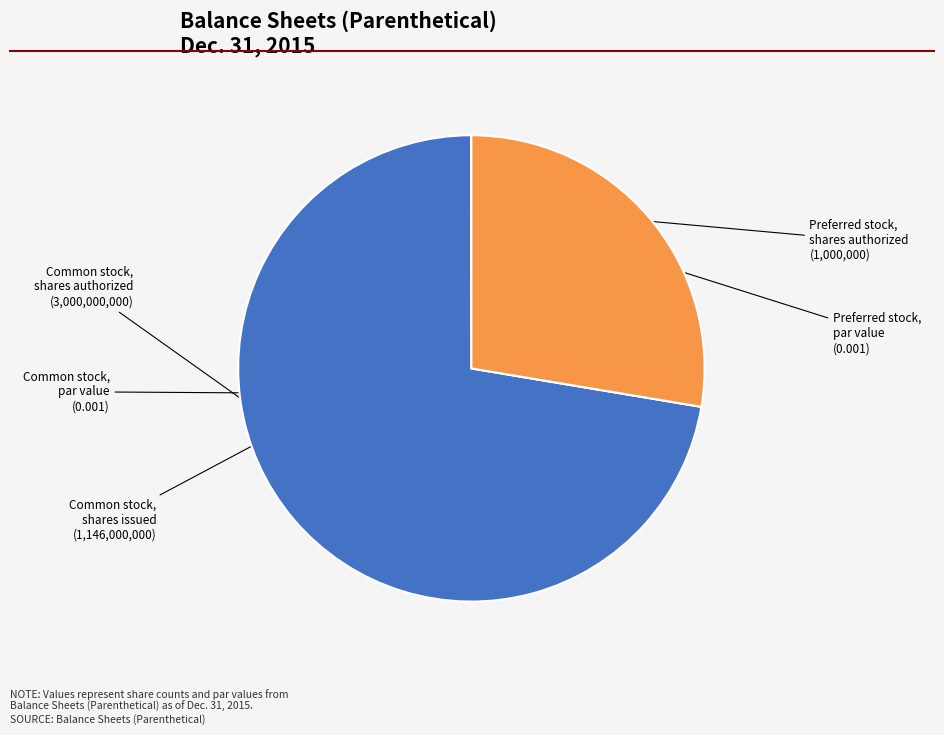

The Common stock, shares authorized slice represents 79% of the pie. True or false?

False